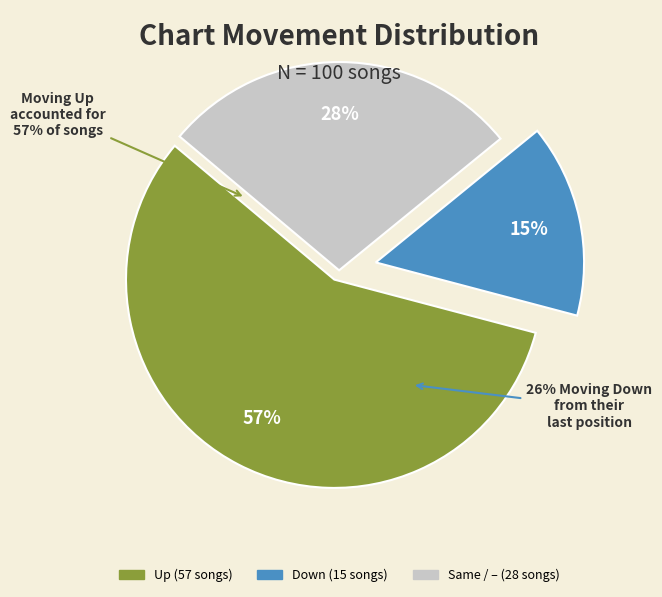

To the nearest percent, what portion does down represent?

15%